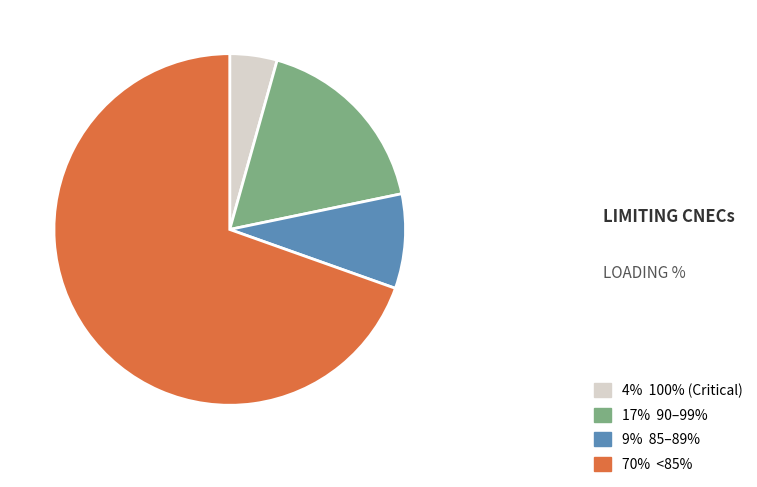

Is there any slice that represents more than half of the pie?

Yes